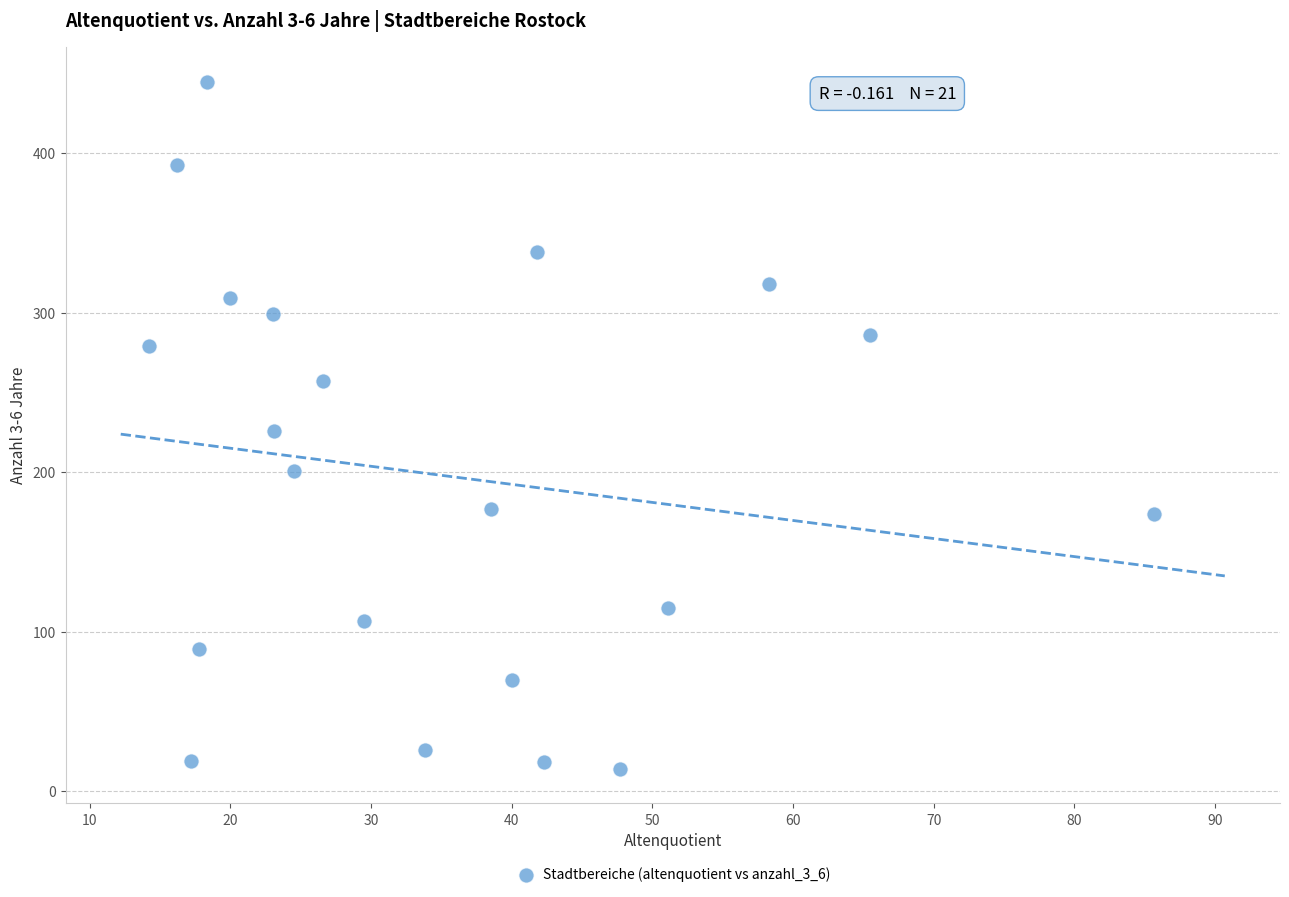

What is the range of Y values (max minus min)?

431